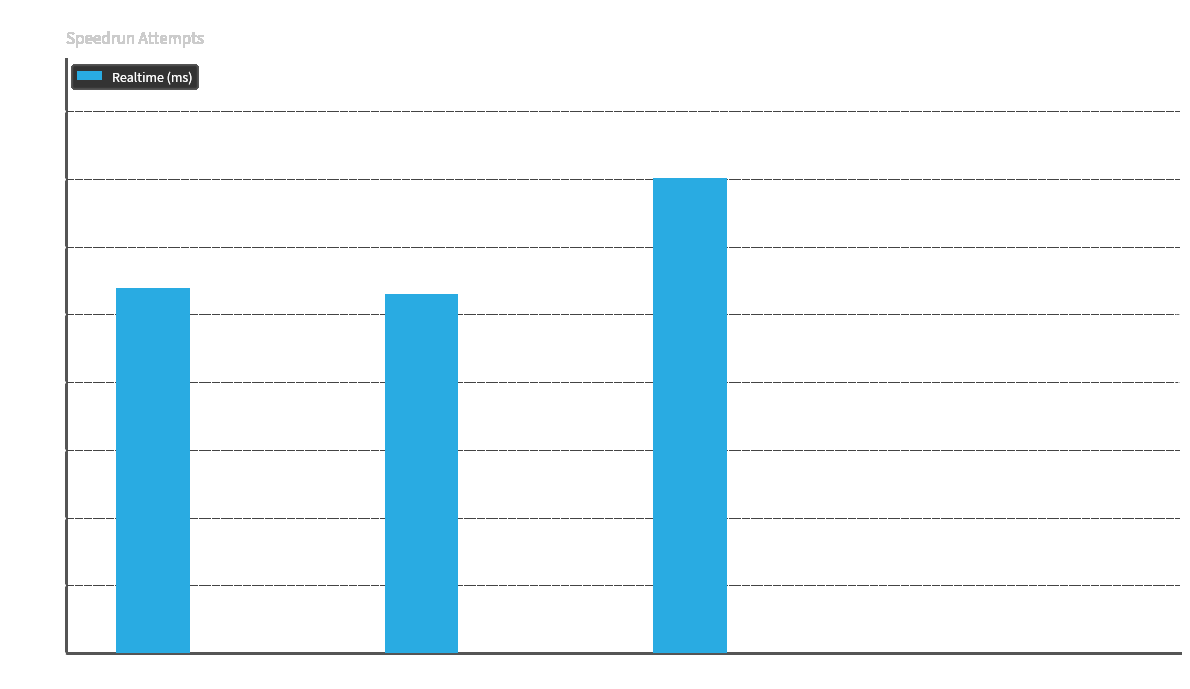

Which category has the highest value across all series?

Attempt 5